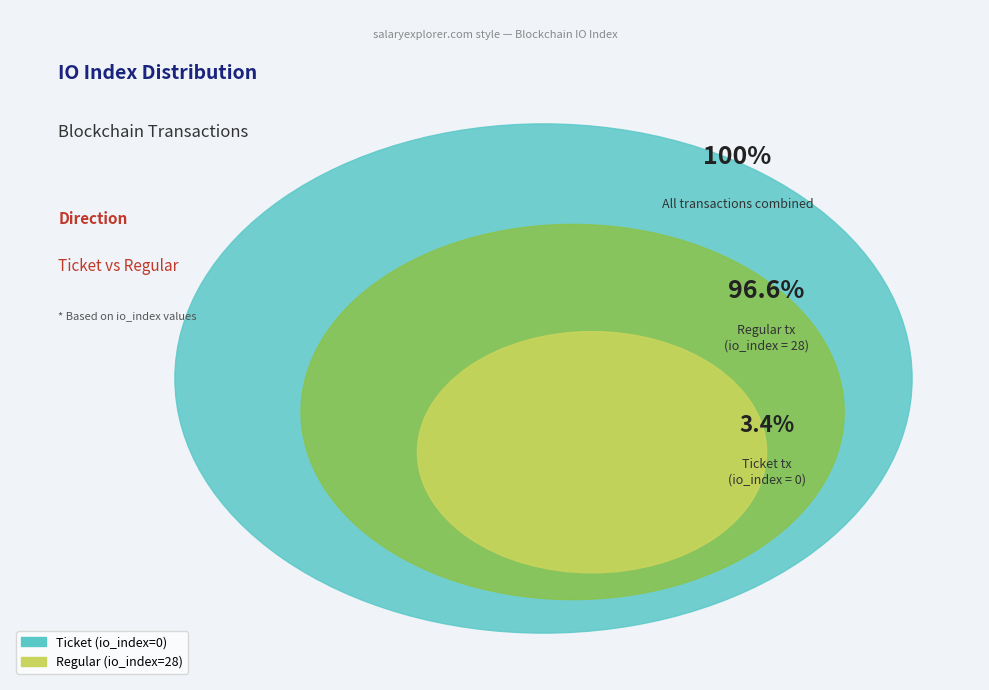

Rank the categories by value from lowest to highest.

Ticket (io_index=0), Regular (io_index=28)